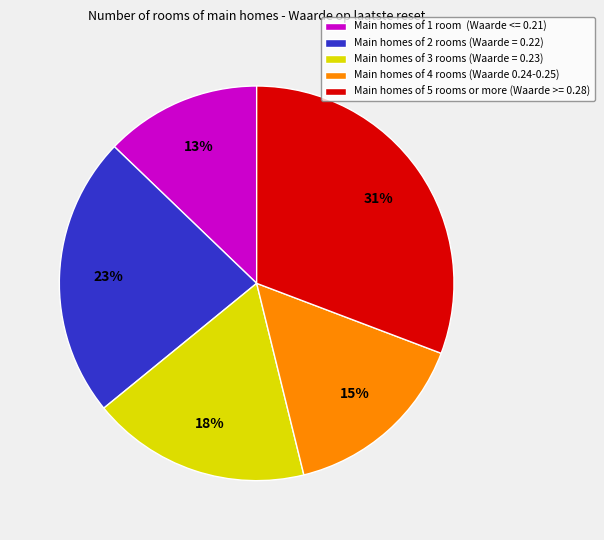

How many slices are in this pie chart?

5